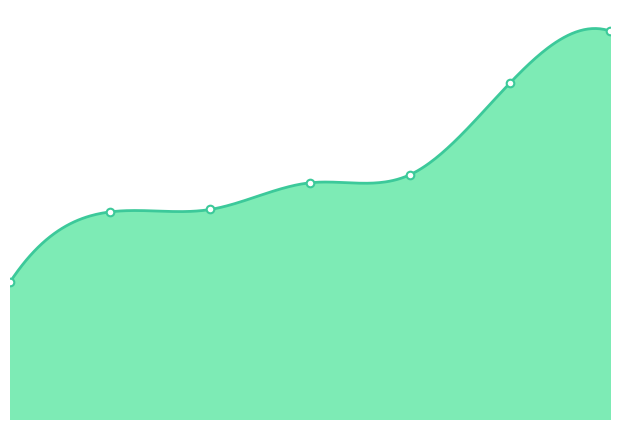

Which has a higher value, 1 or 0?

1